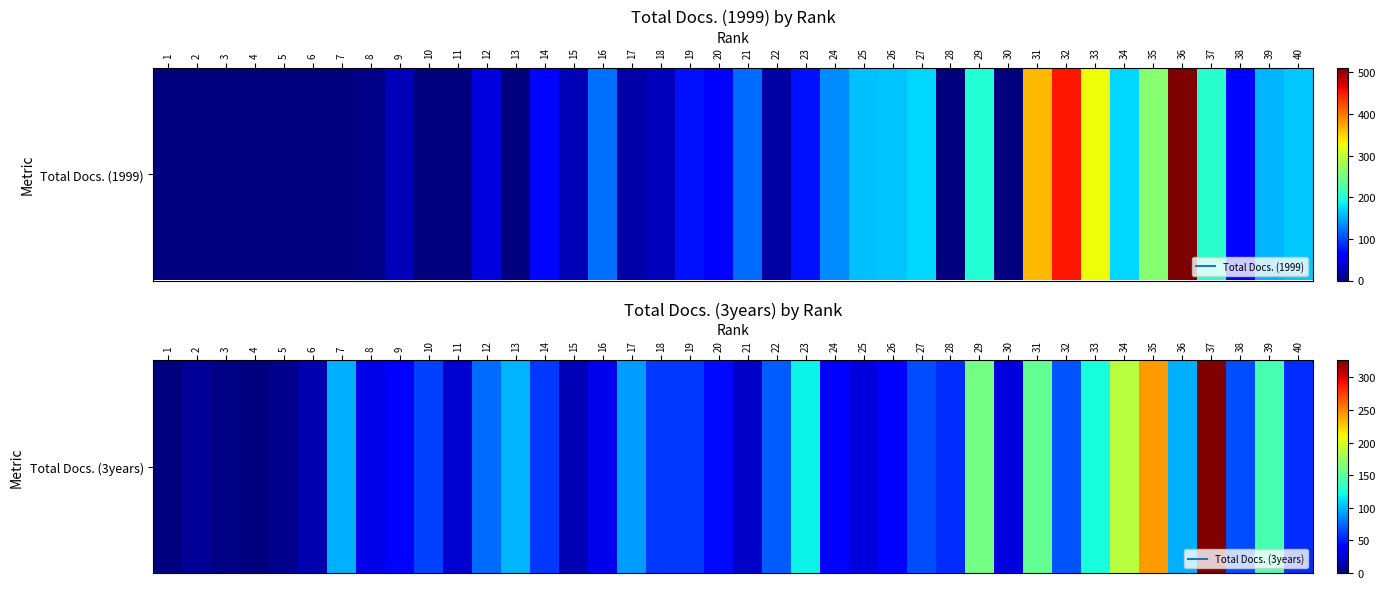

Reading left to right, extract all data points from this chart.

1=0	2=7	3=2	4=0	5=5	6=15	7=97	8=30	9=42	10=62	11=23	12=76	13=99	14=59	15=16	16=31	17=91	18=59	19=59	20=44	21=21	22=71	23=119	24=41	25=27	26=38	27=66	28=56	29=160	30=27	31=153	32=68	33=124	34=187	35=243	36=97	37=326	38=66	39=142	40=55